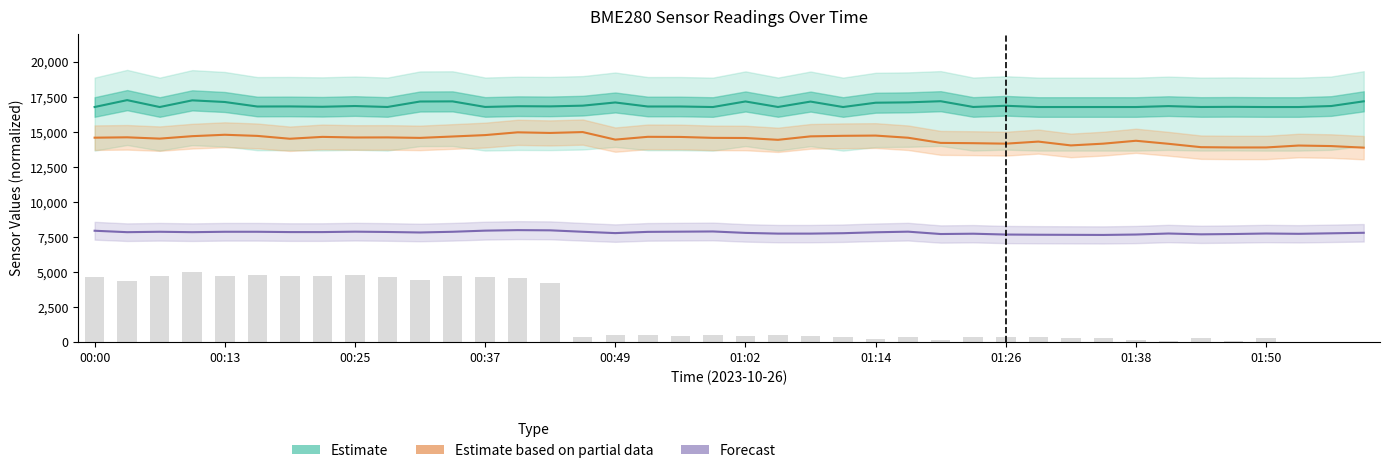

What is the total value across all series at 01:26?

39092.0